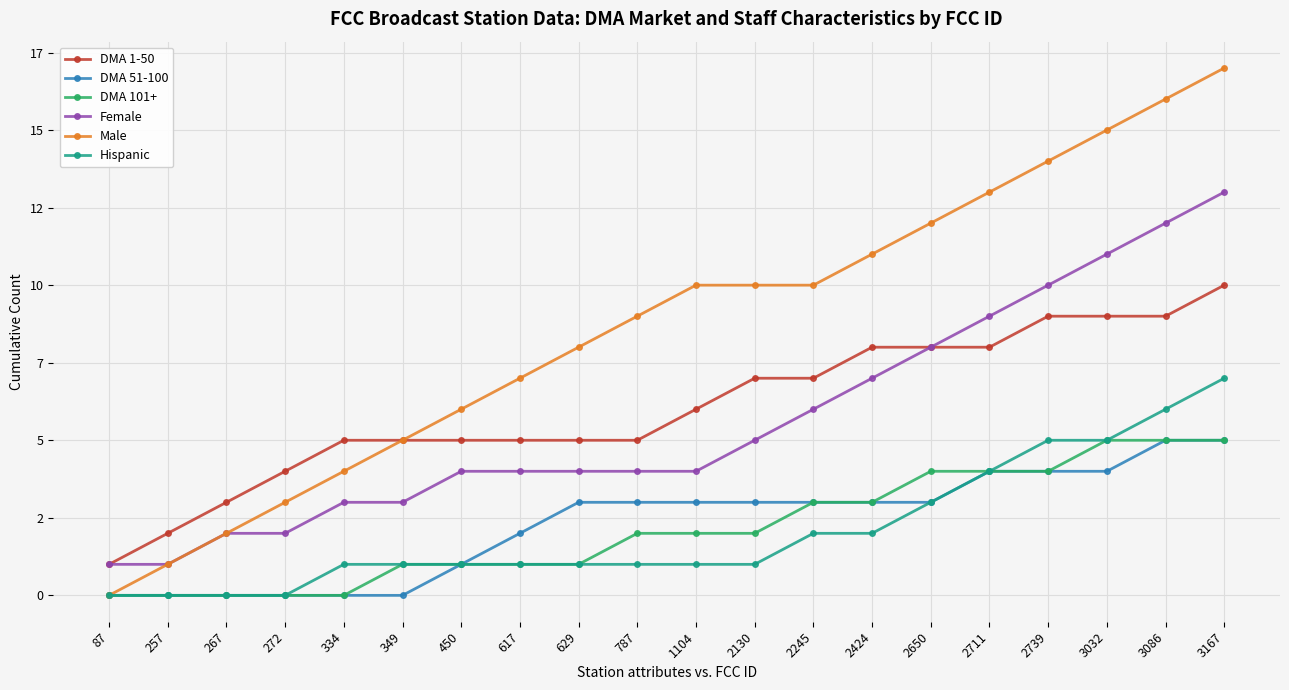

What is the highest value of the Male series?

17